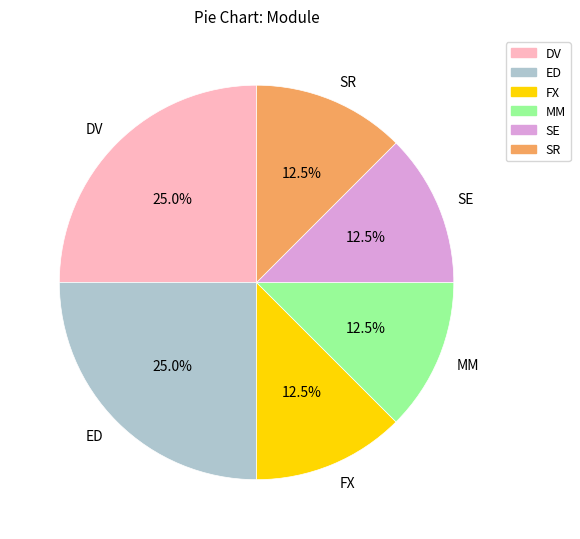

How much of the chart is everything except SR?

87.5%